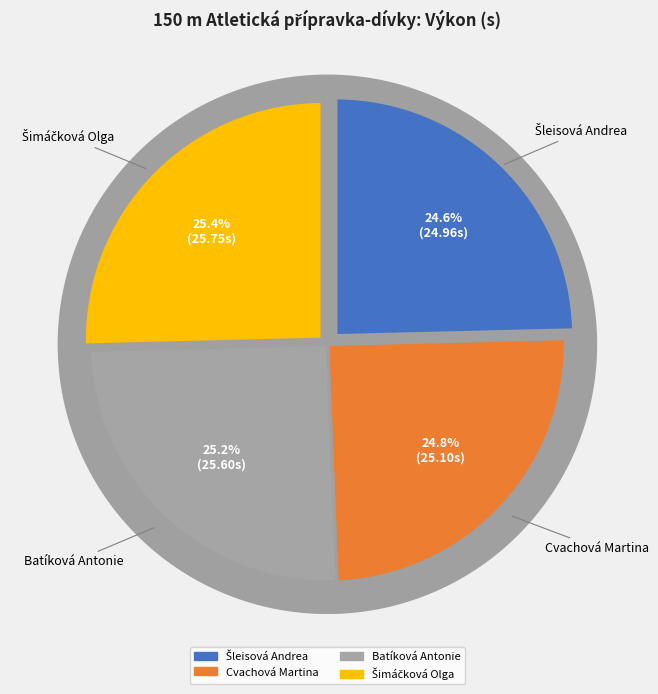

What percentage is NOT represented by Cvachová Martina?

75.2%